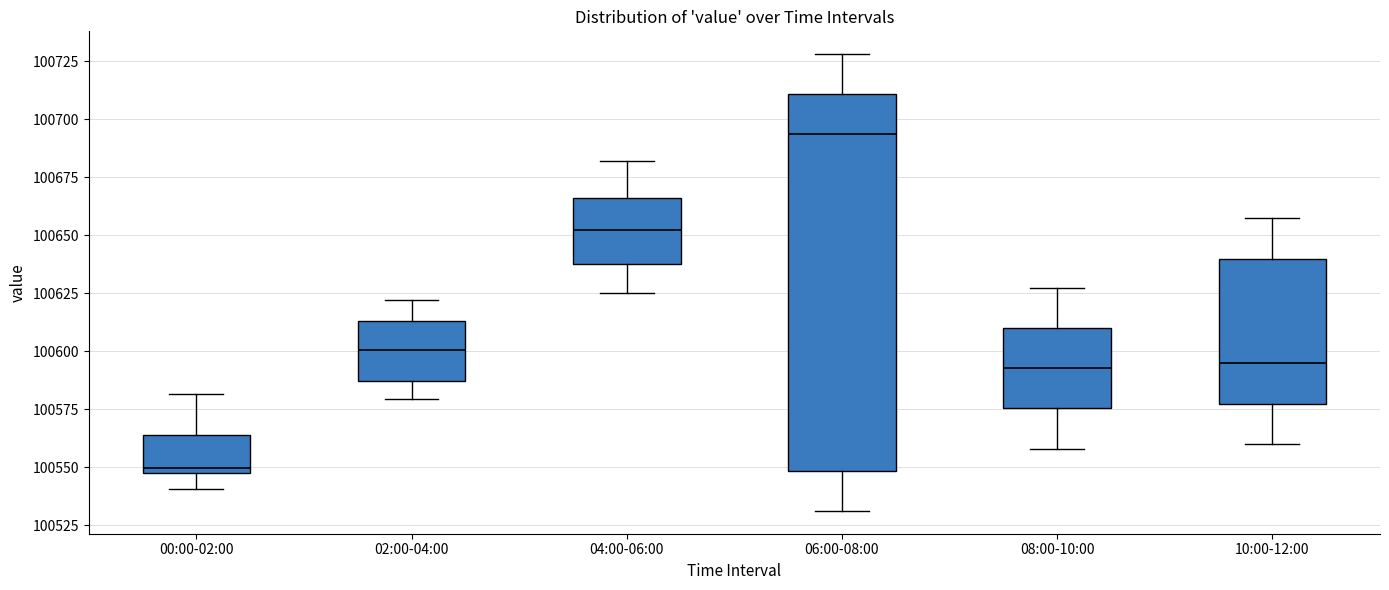

Reading left to right, transcribe this box plot: for each box, give where its median line is, the range the box spans, and where its two whiskers end, as read against the y-axis. The values are not printed on the chart, so give them approximately, as read against the axis.

00:00-02:00: median 100550 (just above the box's lower edge), box 100550 to 100565, whiskers 100540 to 100580
02:00-04:00: median 100600, box 100585 to 100615, whiskers 100580 to 100620
04:00-06:00: median 100650, box 100640 to 100665, whiskers 100625 to 100680
06:00-08:00: median 100695, box 100550 to 100710, whiskers 100530 to 100730
08:00-10:00: median 100595, box 100575 to 100610, whiskers 100560 to 100625
10:00-12:00: median 100595, box 100575 to 100640, whiskers 100560 to 100660